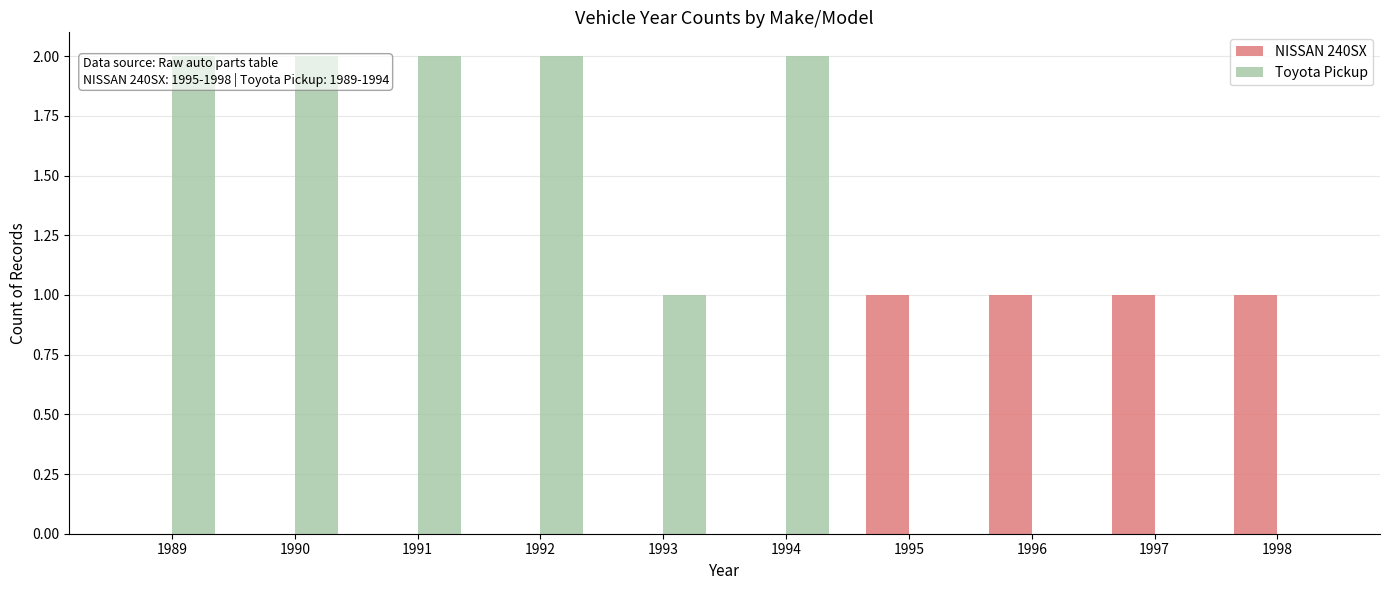

The value of Toyota Pickup at 1991 is 1. True or false?

False